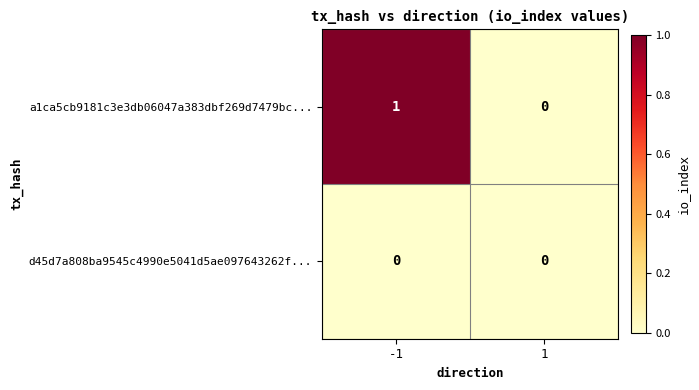

The value of d45d7a808ba9545c4990e5041d5ae097643262f... at -1 is 0. True or false?

True